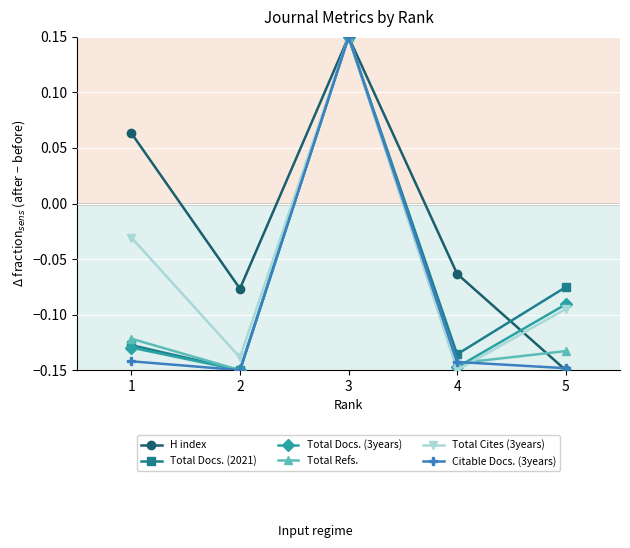

How many values in the Citable Docs. (3years) series exceed 0?

1